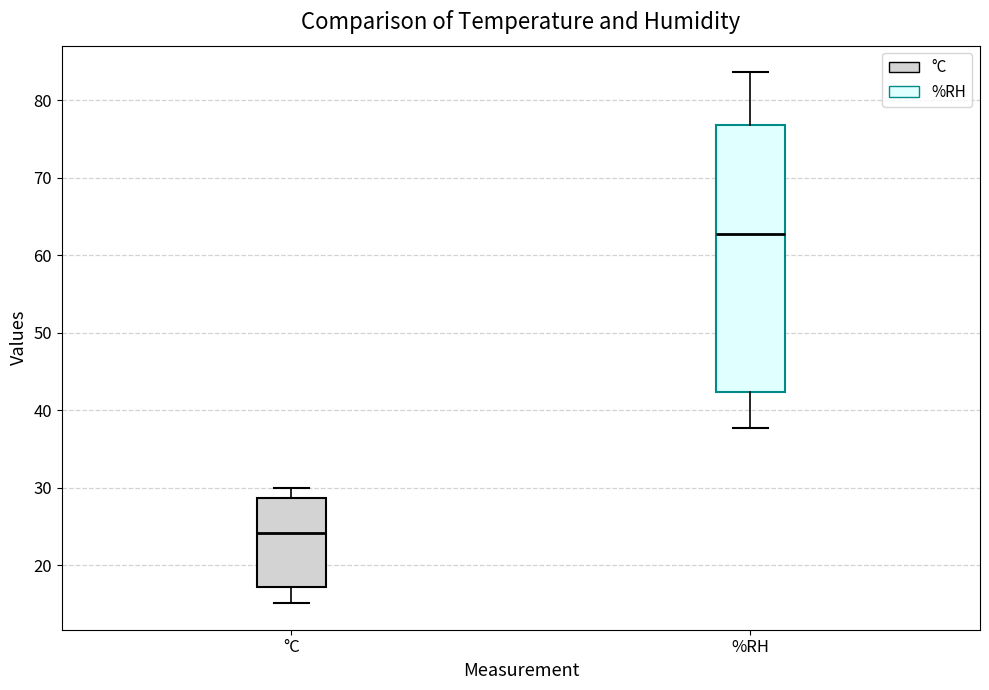

Which box's median line is the highest?

%RH